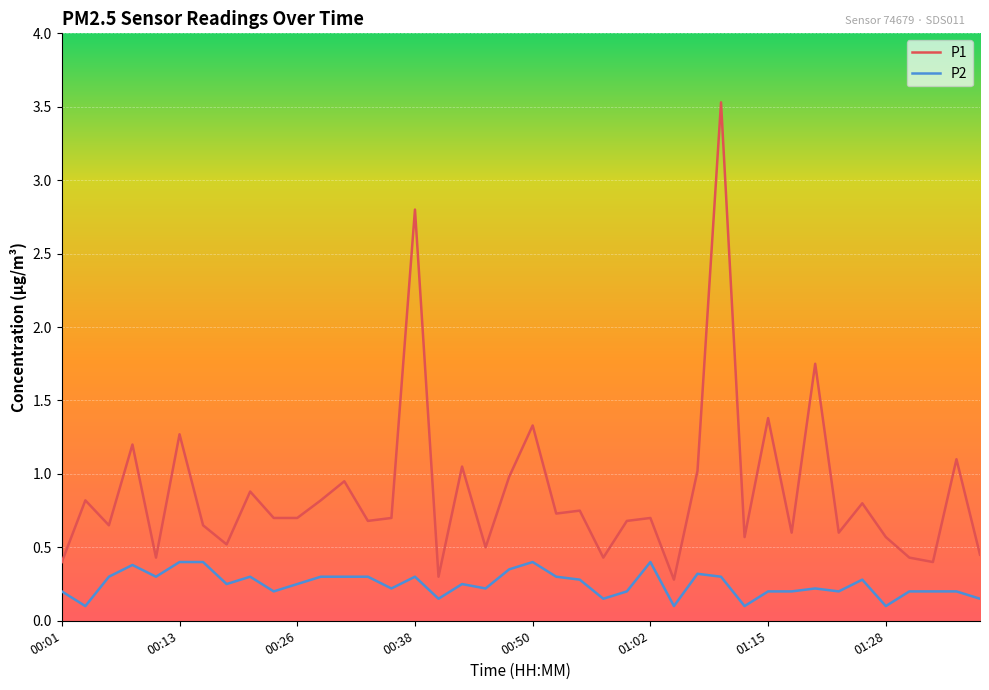

True or false: P2 and P1 intersect in this chart.

False